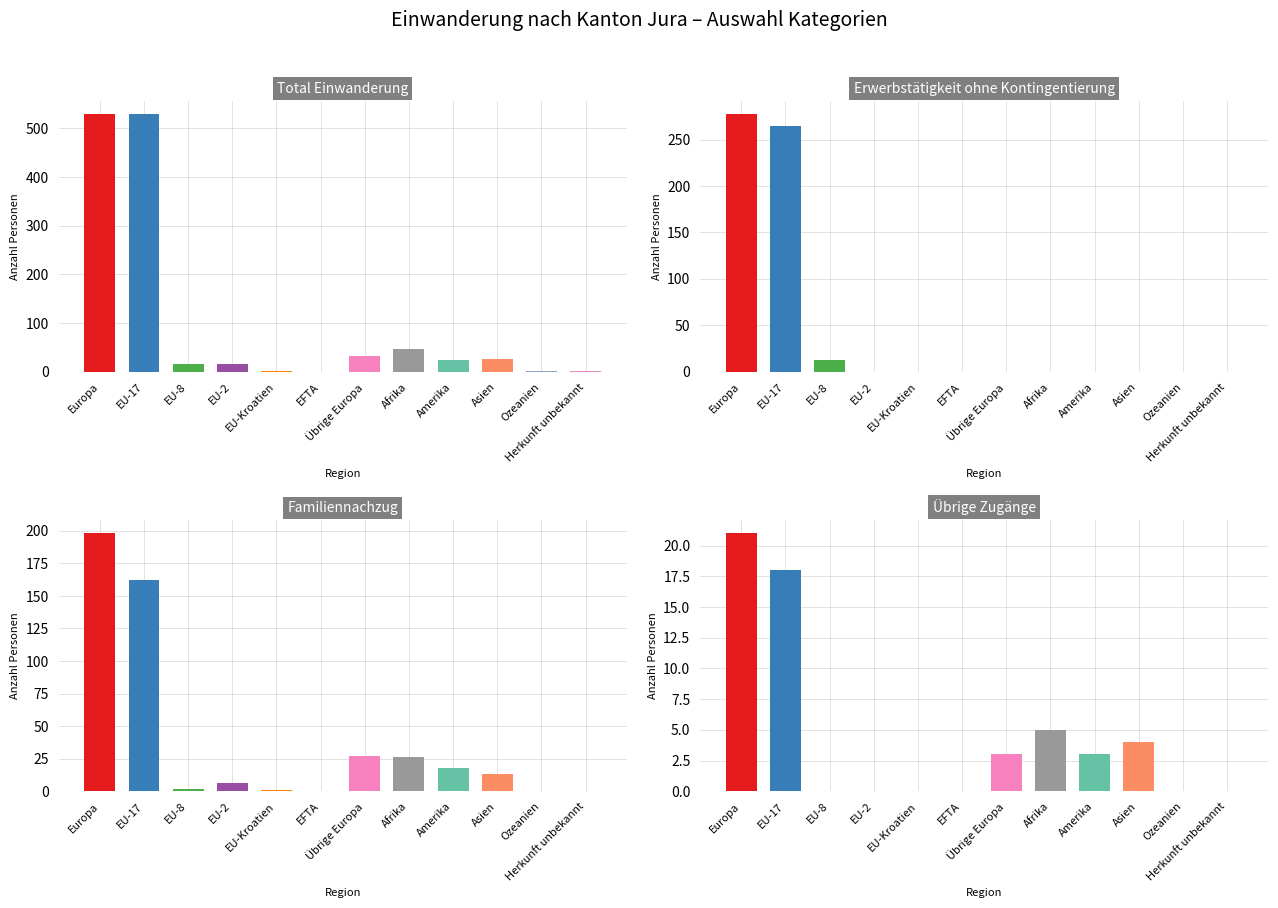

How many data points in Total Einwanderung are above 24?

5